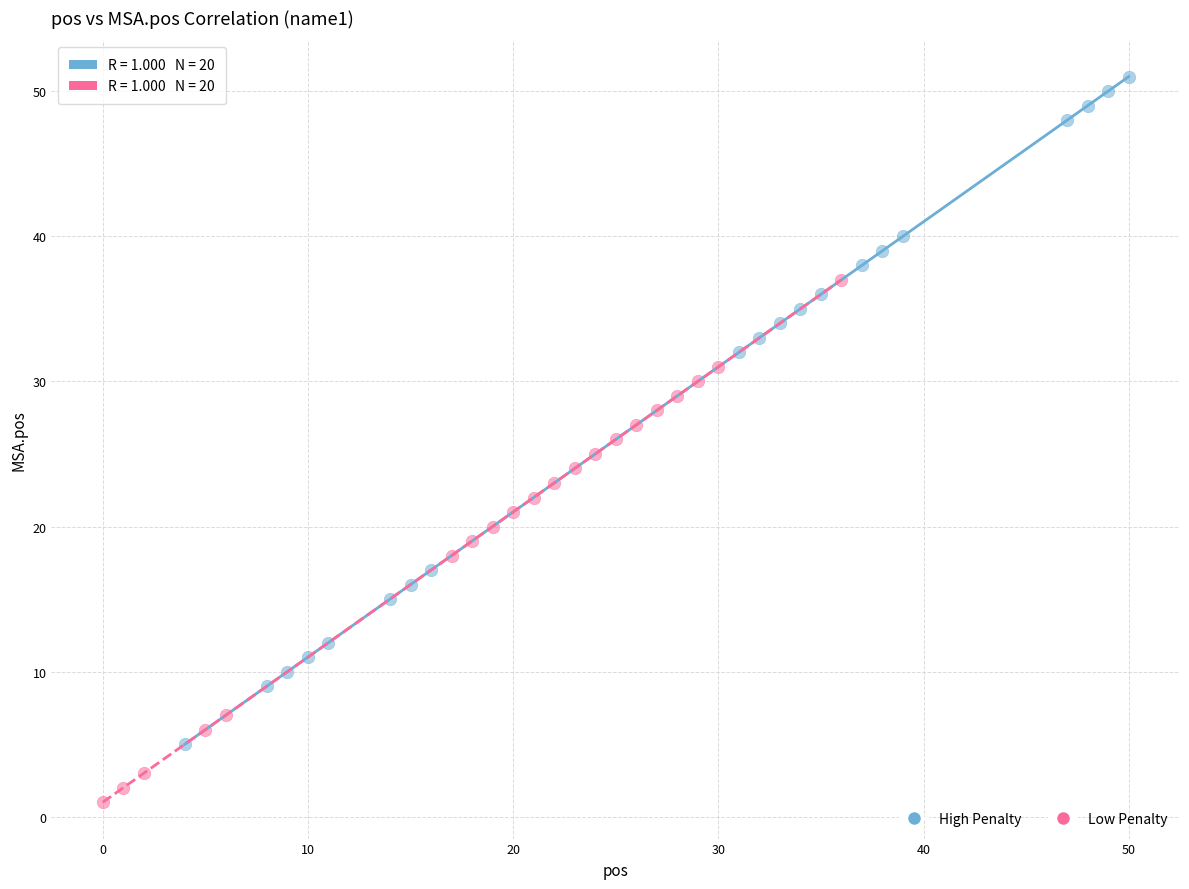

Which series reaches the minimum Y coordinate?

Low Penalty